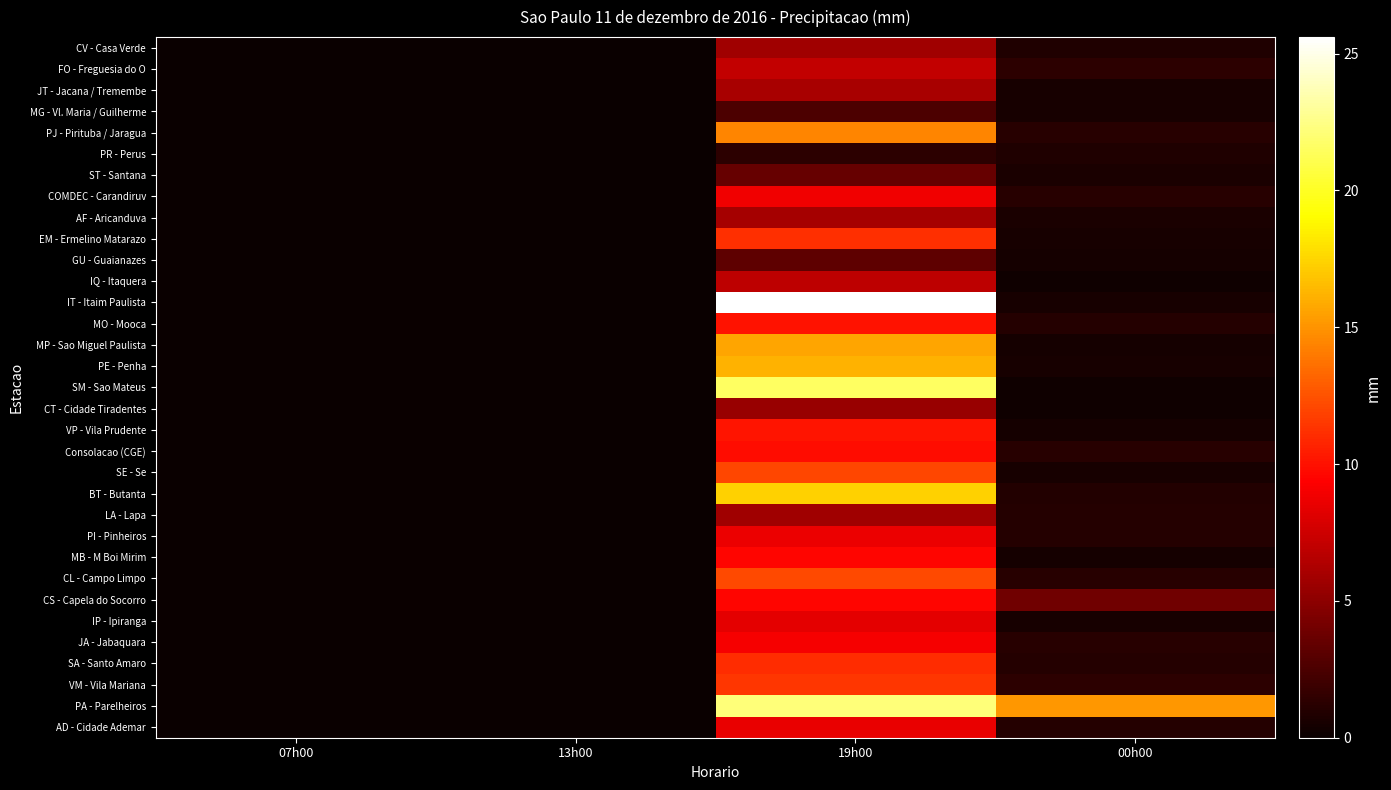

Count the number of data series in this chart.

33